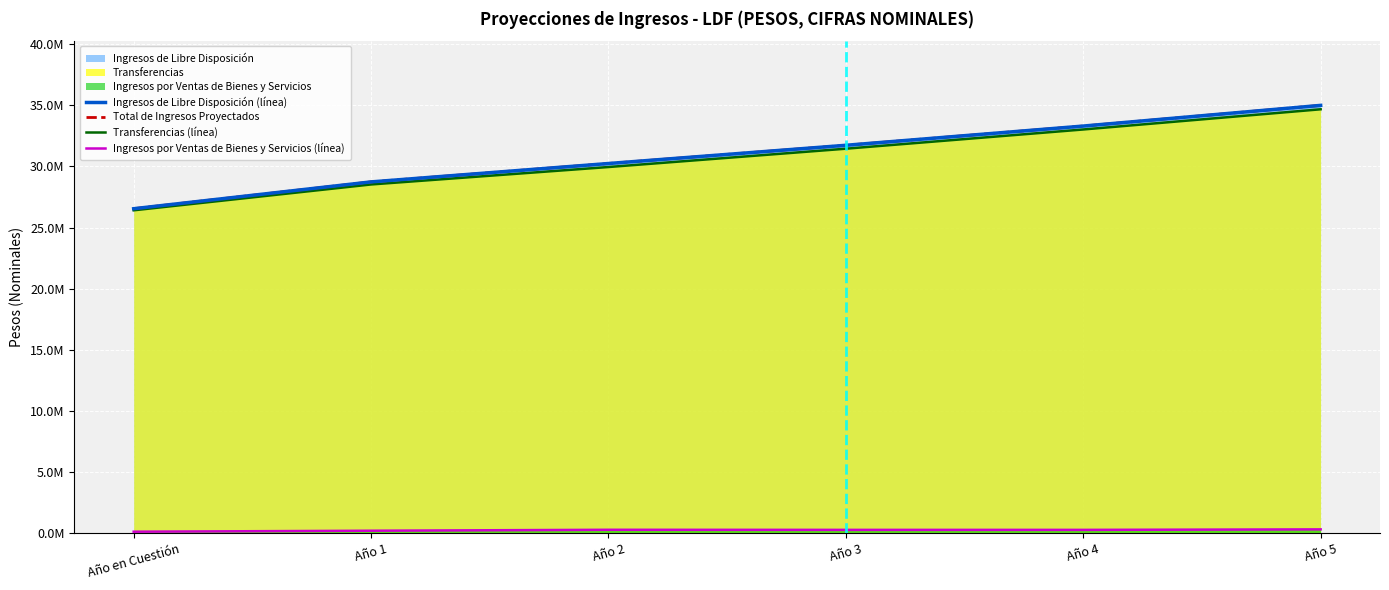

How many lines are shown in the chart?

4